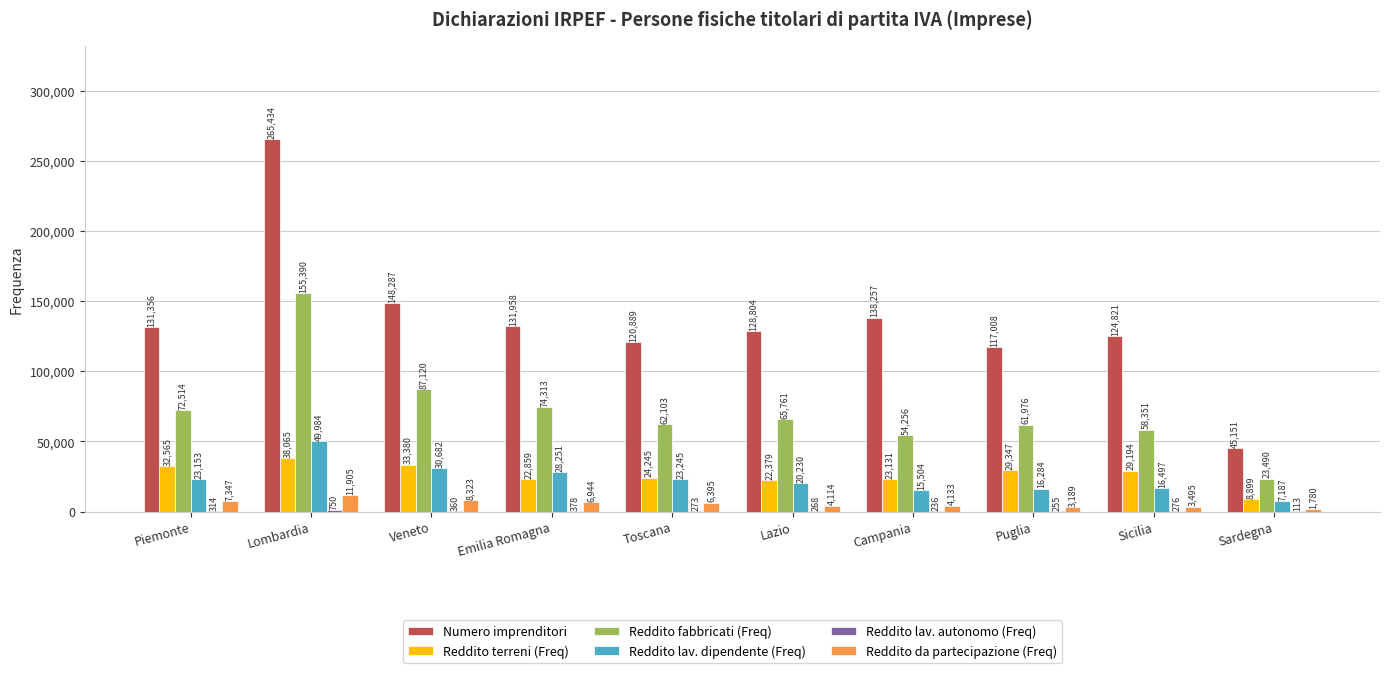

What value does the Reddito lav. dipendente (Freq) series have at Sardegna?

7187